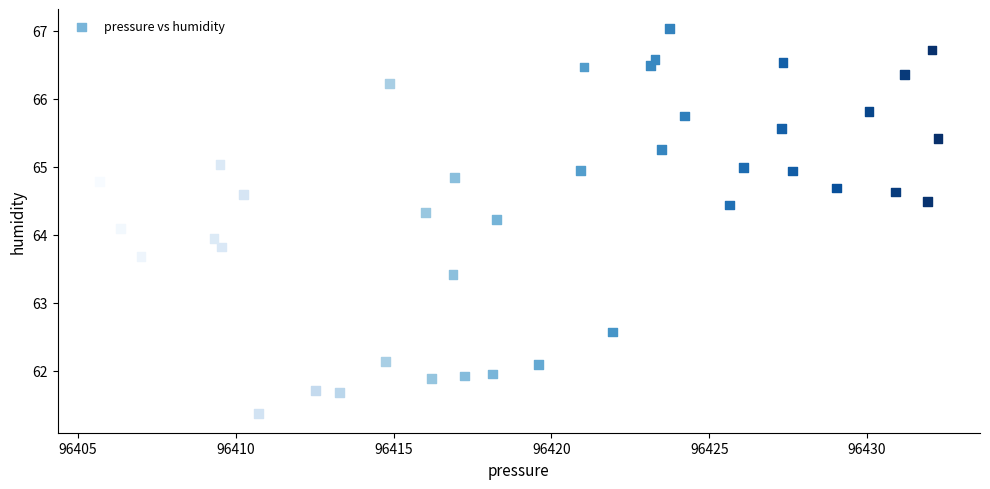

What is the range of X values (max minus min)?

26.6